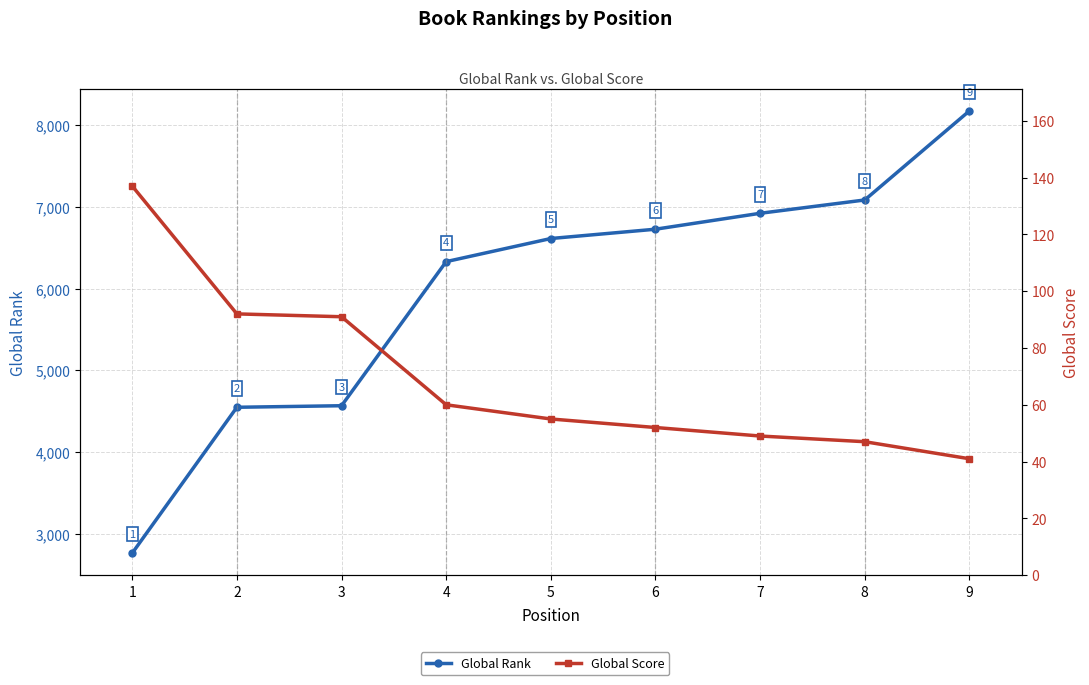

What is the approximate value of Global Score at 8?

47